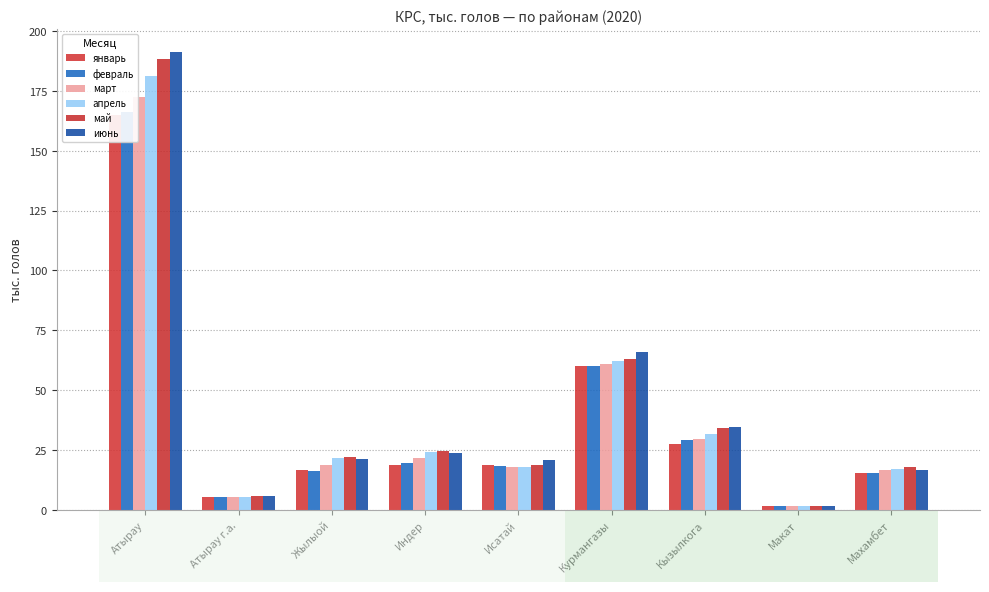

Reading left to right, what are all the values shown in this chart?

январь: 164.8	5.6	16.6	18.9	18.8	60.1	27.7	1.6	15.4
февраль: 166.4	5.6	16.4	19.5	18.2	60.3	29.2	1.6	15.6
март: 172.7	5.6	18.9	21.5	17.9	60.9	29.8	1.6	16.5
апрель: 181.4	5.6	21.5	24.2	17.8	62.0	31.6	1.7	17.0
май: 188.1	5.8	21.9	24.8	18.6	63.0	34.4	1.6	18.0
июнь: 191.2	6.0	21.4	23.9	20.9	66.1	34.6	1.6	16.7